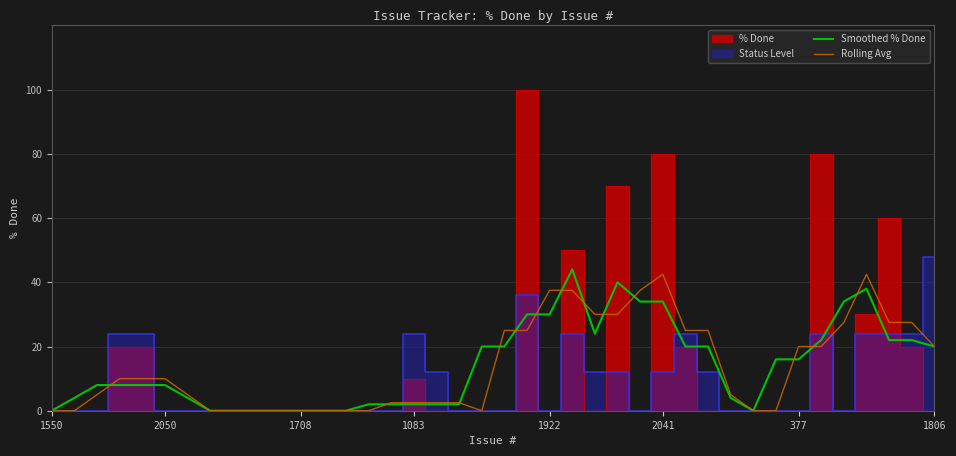

At which label does Rolling Avg first exceed 10?

20